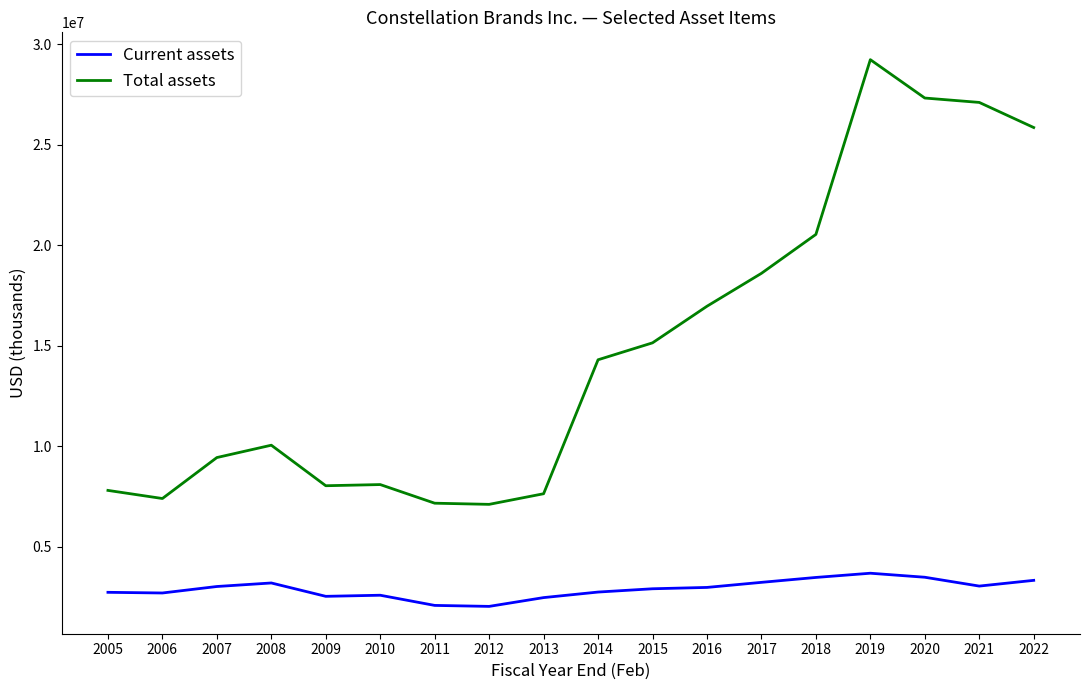

True or false: Total assets and Current assets cross at least once.

False